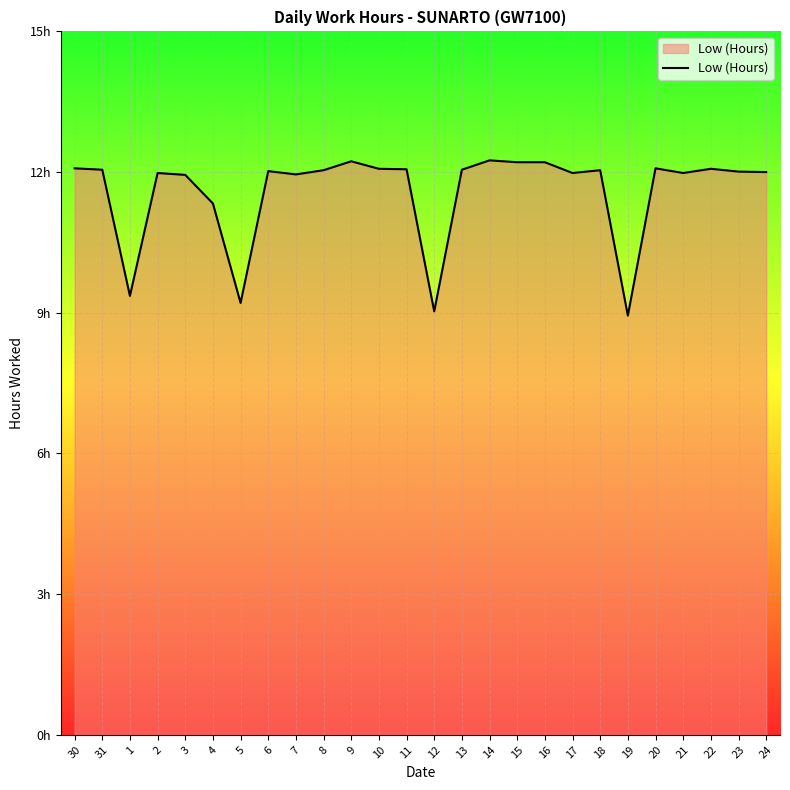

Is it true that the value at 22 is 12.1?

True